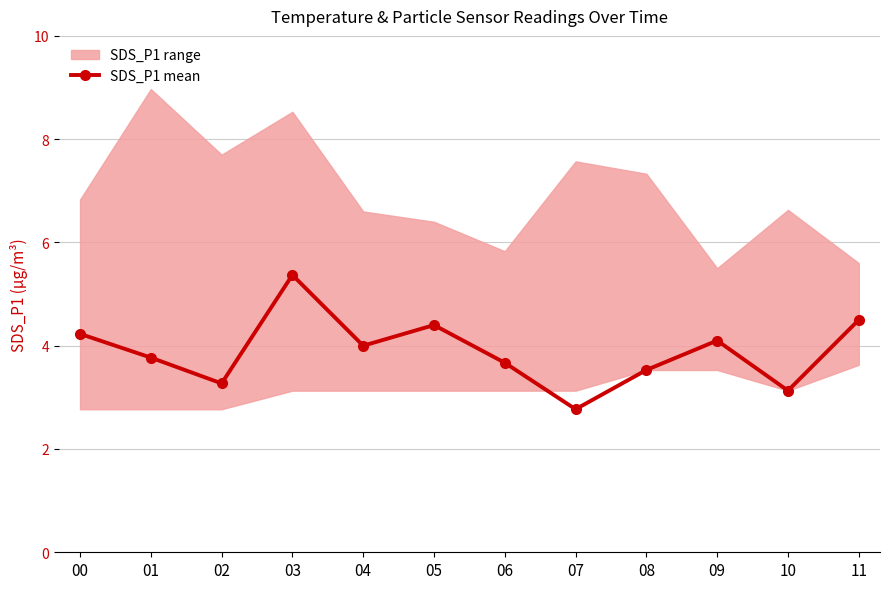

What is the value of the 10th point from the left?

4.1